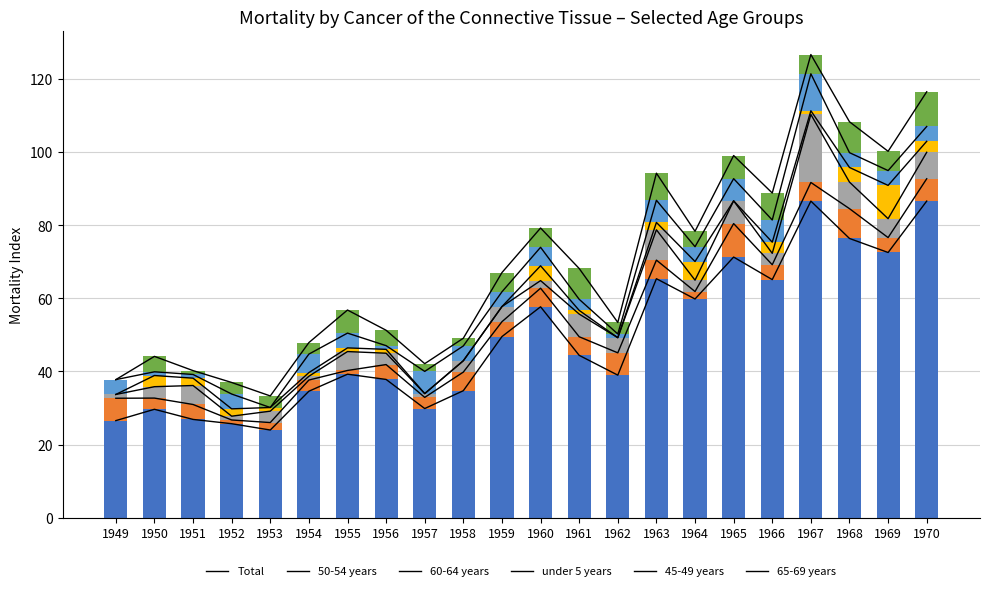

Which has a higher value, 1957 or 1964?

1964